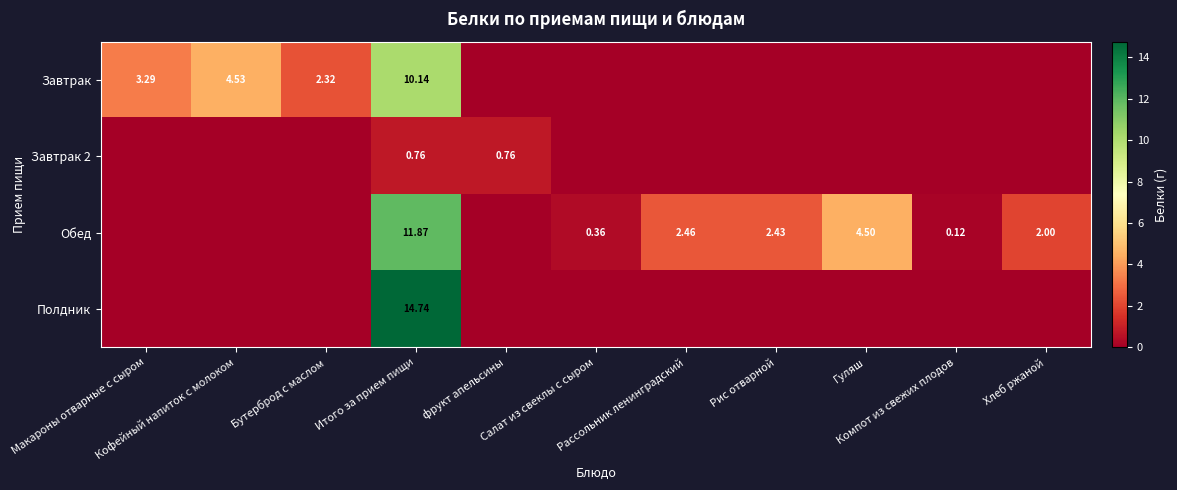

How many distinct data groups are displayed?

4